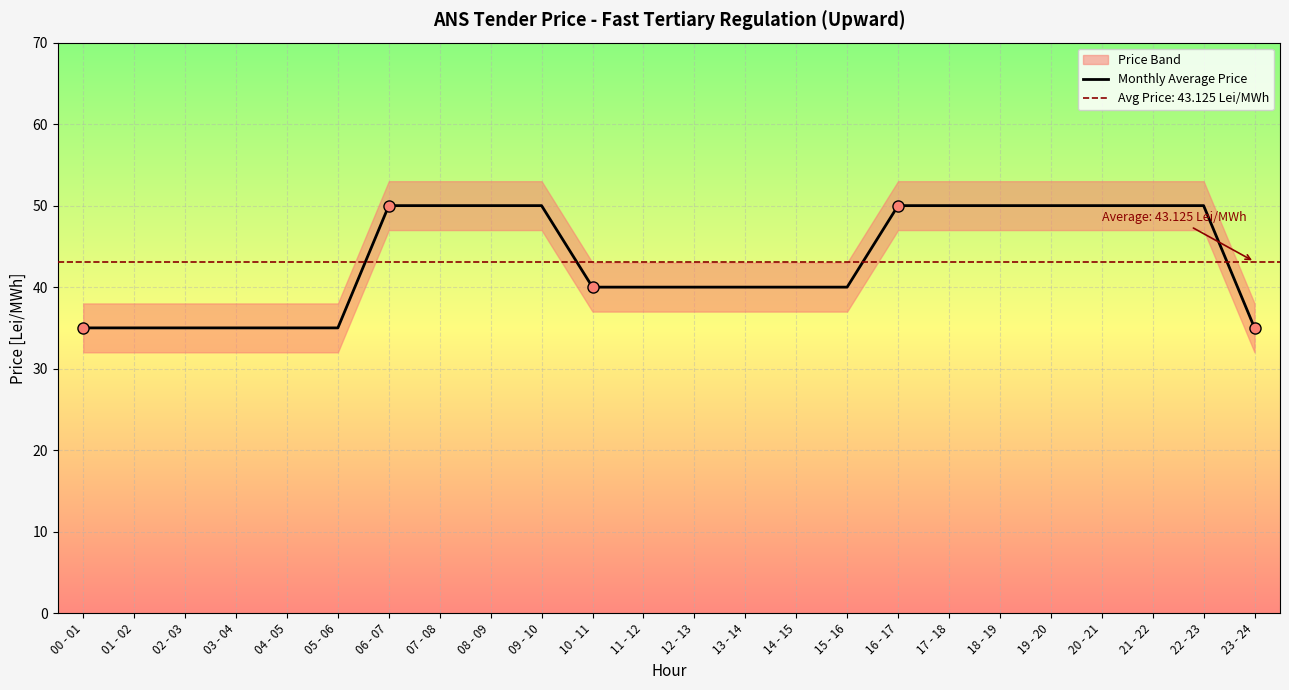

How many values are below 40?

7